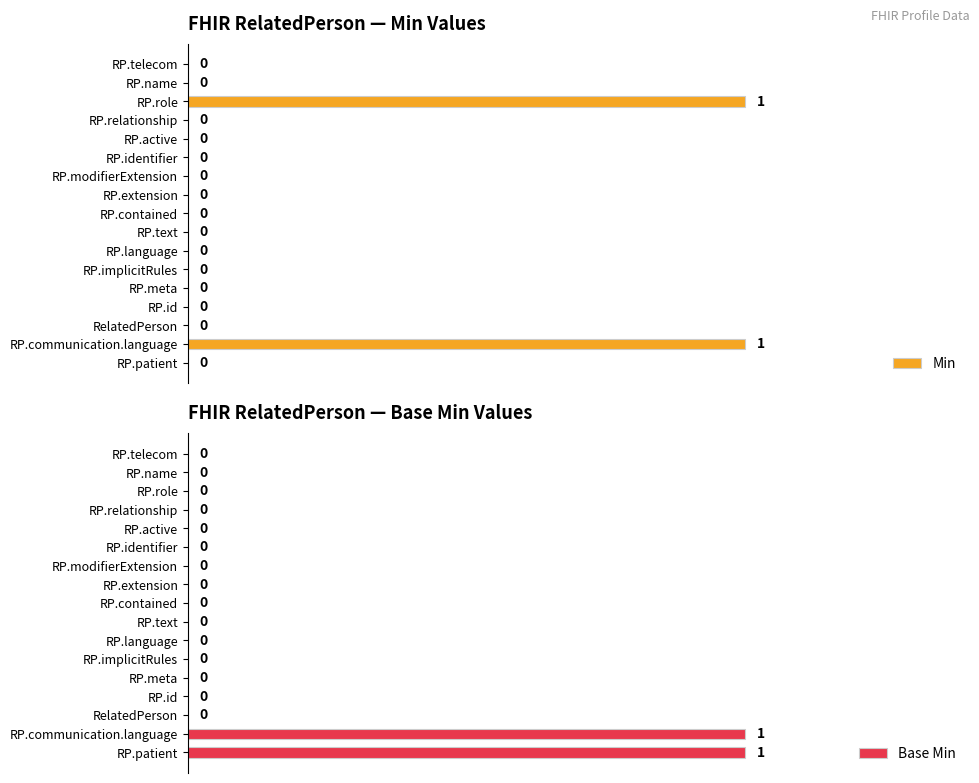

The Base Min series shows 0 at RP.implicitRules. True or false?

False